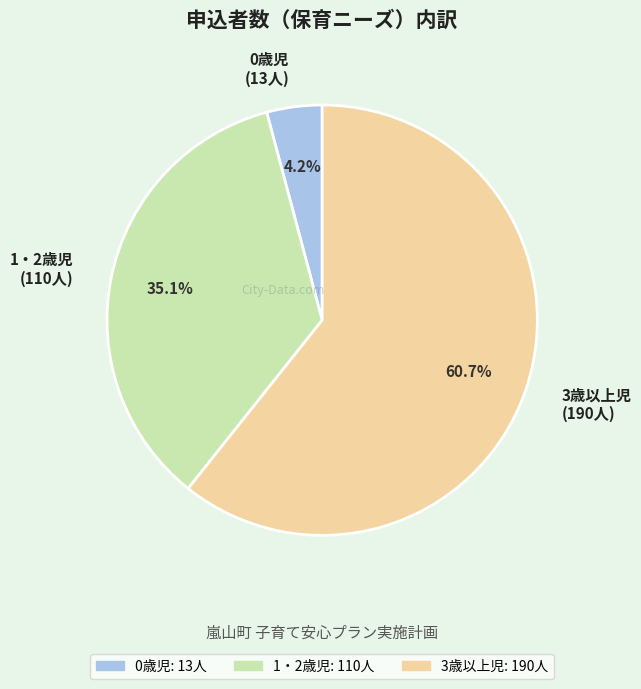

What portion of the pie excludes 1・2歳児?

64.9%